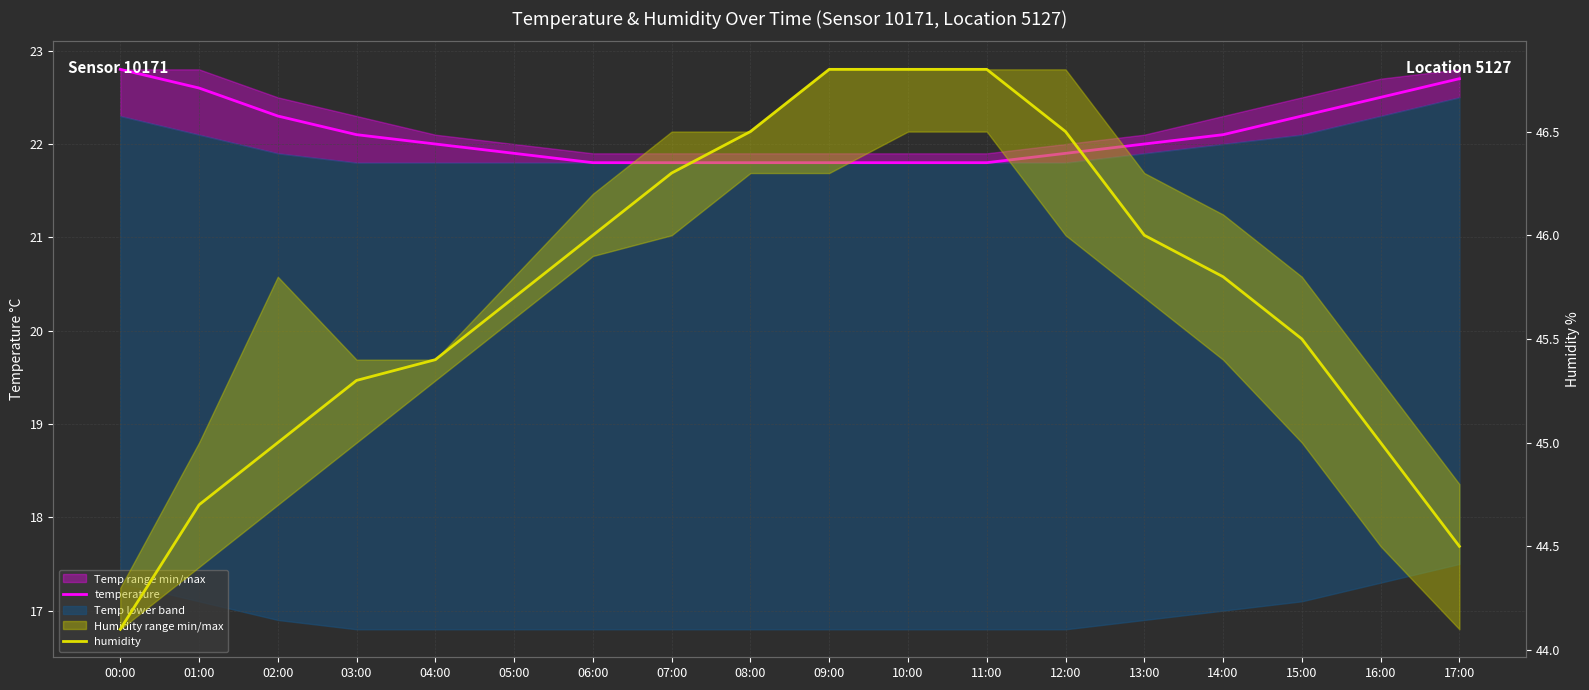

True or false: humidity and temperature cross at least once.

False